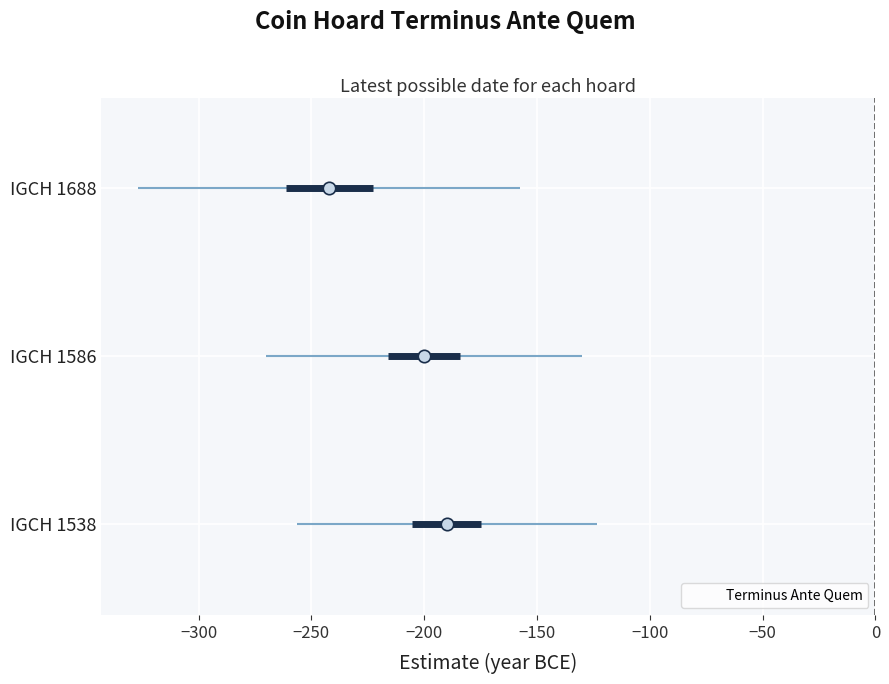

Is it true that Terminus Ante Quem equals -242 at IGCH 1688?

True